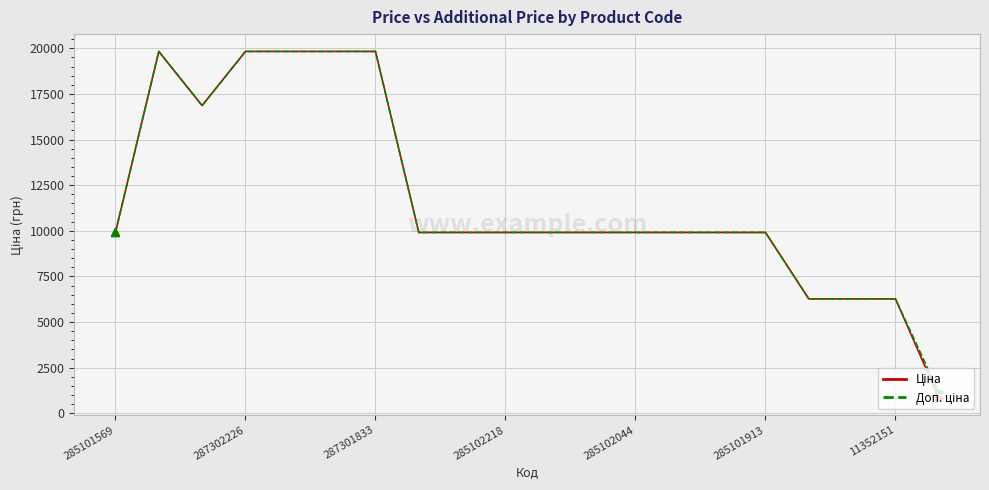

What is the maximum value shown in the chart?

19831.1